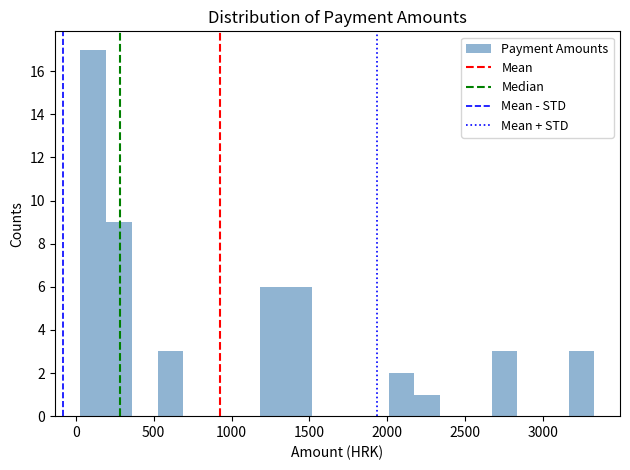

Around what value on the x-axis is the tallest bar? Give the approximate position of its centre, as read against the axis.

100